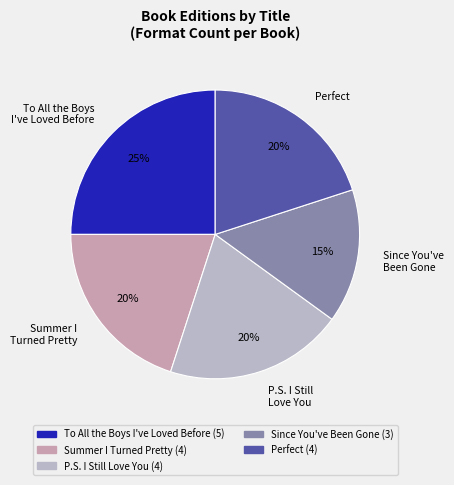

Is the sum of Perfect and To All the Boys I've Loved Before greater than half?

No